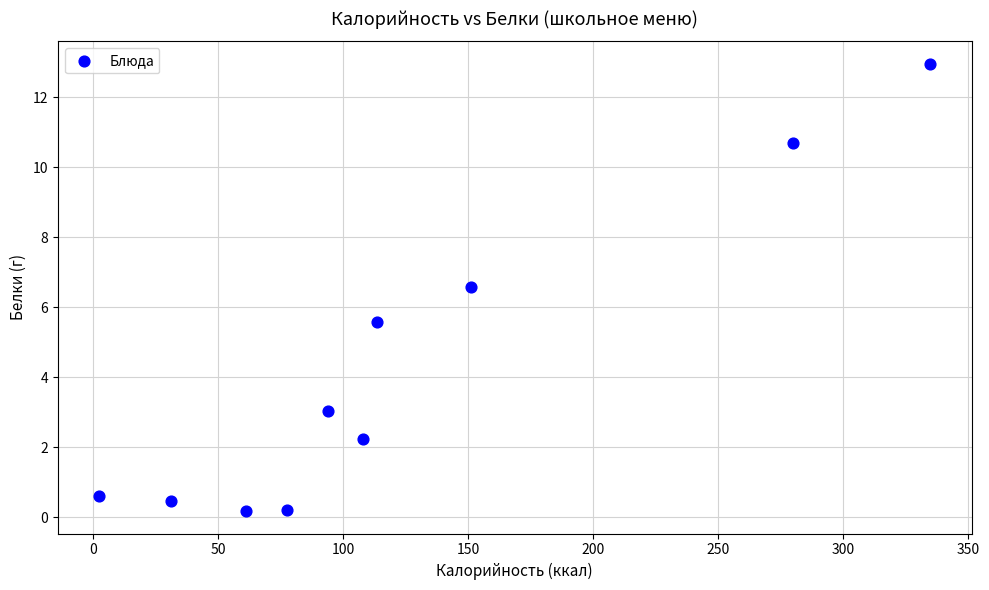

What is the average Y value?

4.3